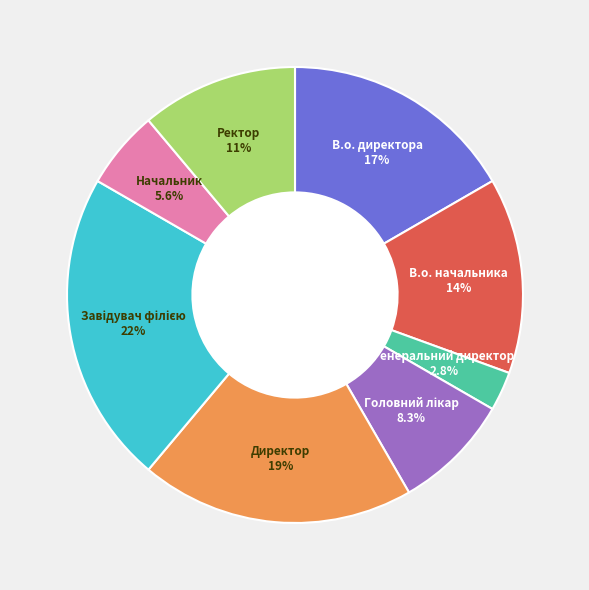

Is there any slice that represents more than half of the pie?

No